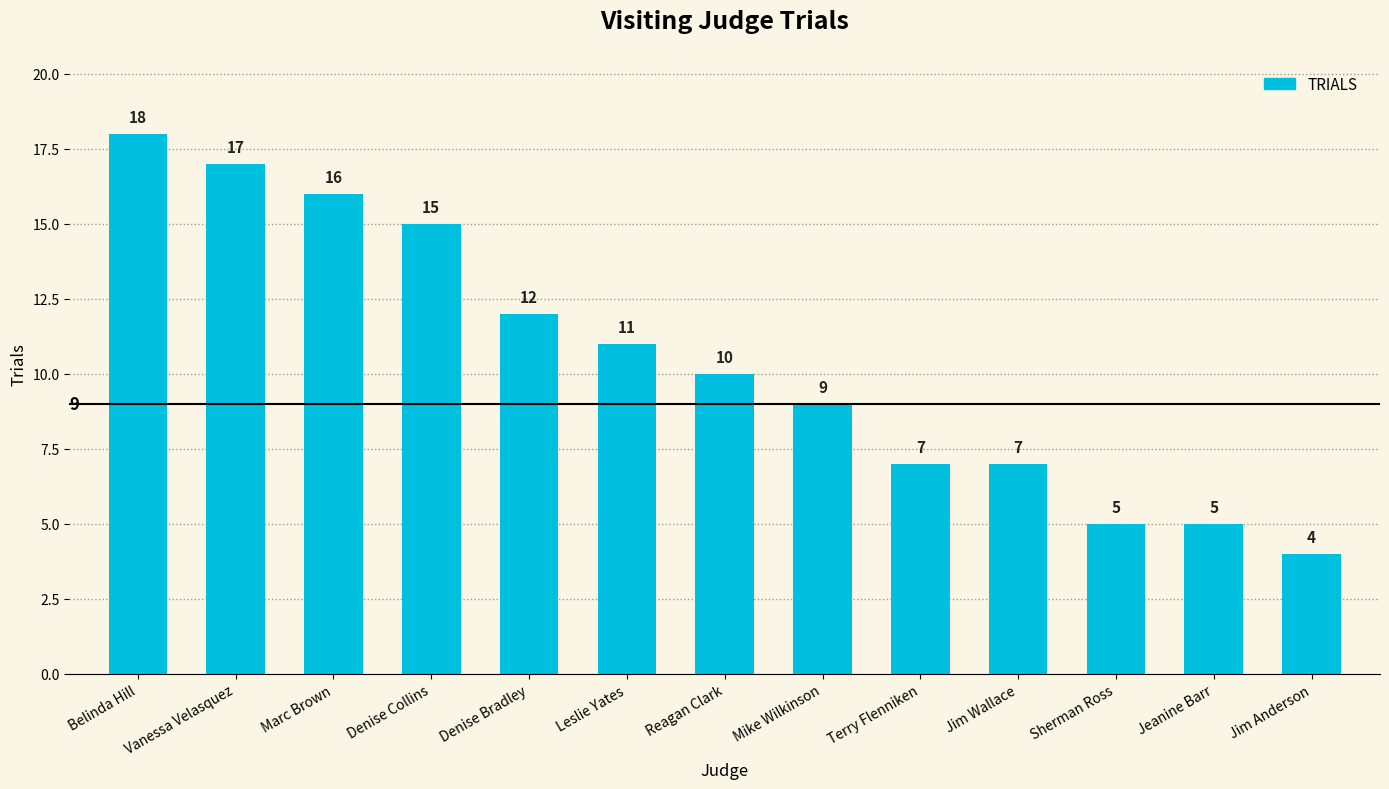

What is the difference between the second highest and second lowest values?

12